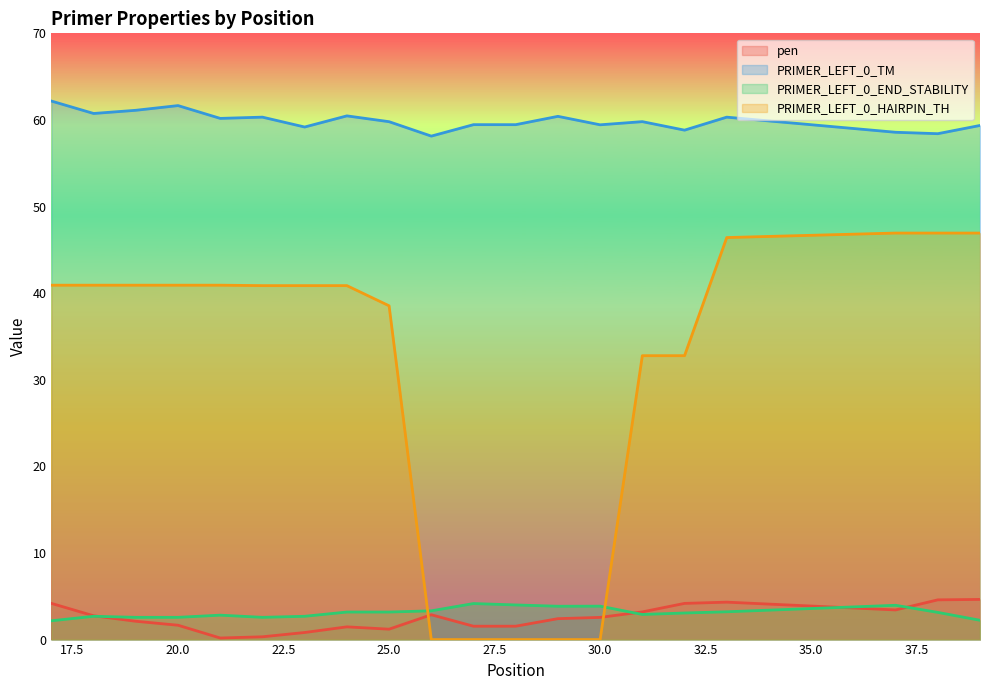

How many lines are shown in the chart?

4